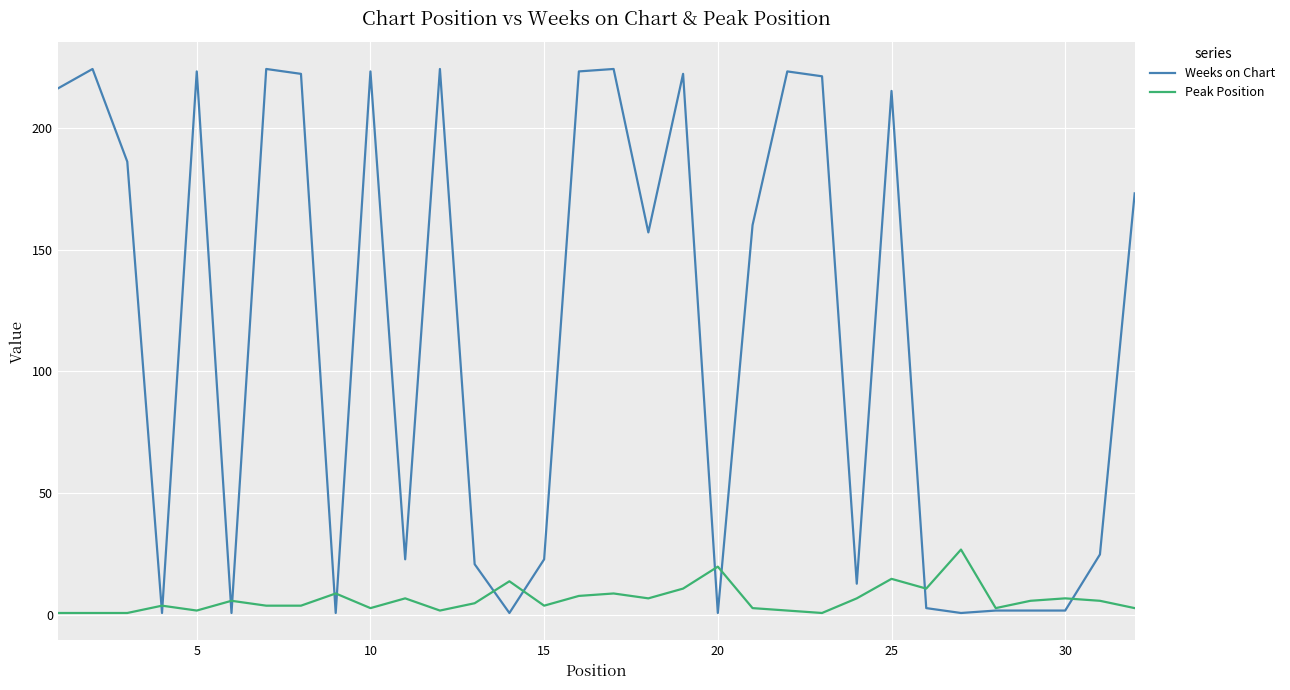

What is the highest value of the Weeks on Chart series?

224